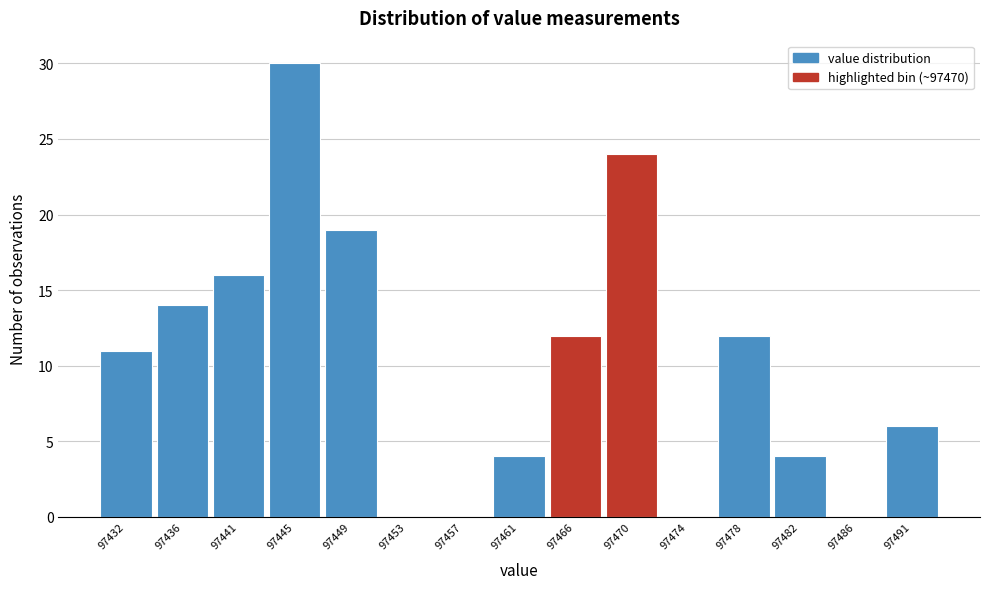

Reading right to left, list all the values displayed in this chart.

97491=6	97486=0	97482=4	97478=12	97474=0	97470=24	97466=12	97461=4	97457=0	97453=0	97449=19	97445=30	97441=16	97436=14	97432=11